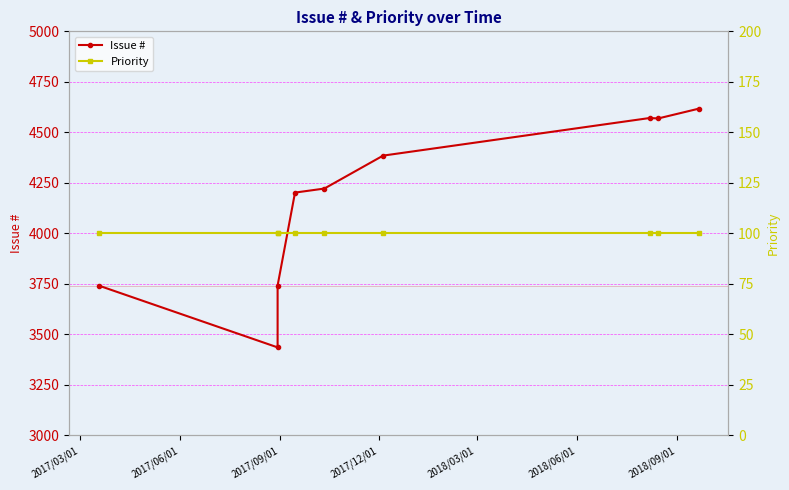

True or false: Issue # and Priority cross at least once.

False